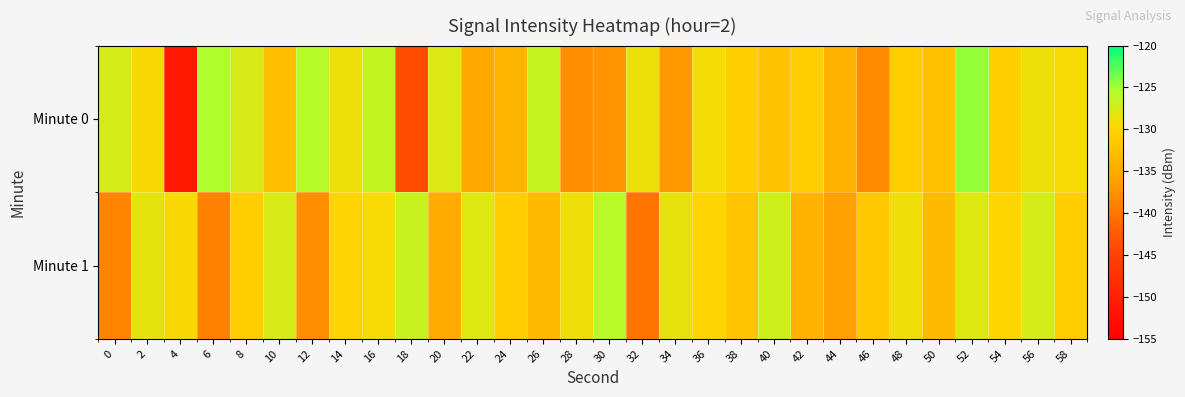

Which series has the widest spread of values?

Minute 0